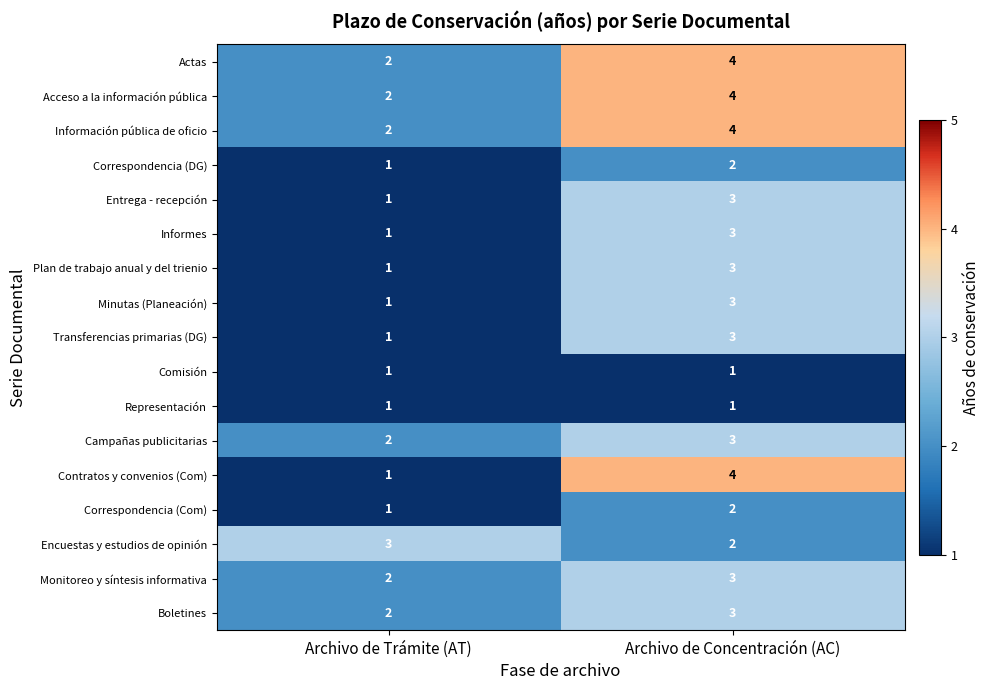

How many data points in Monitoreo y síntesis informativa are less than 3?

1